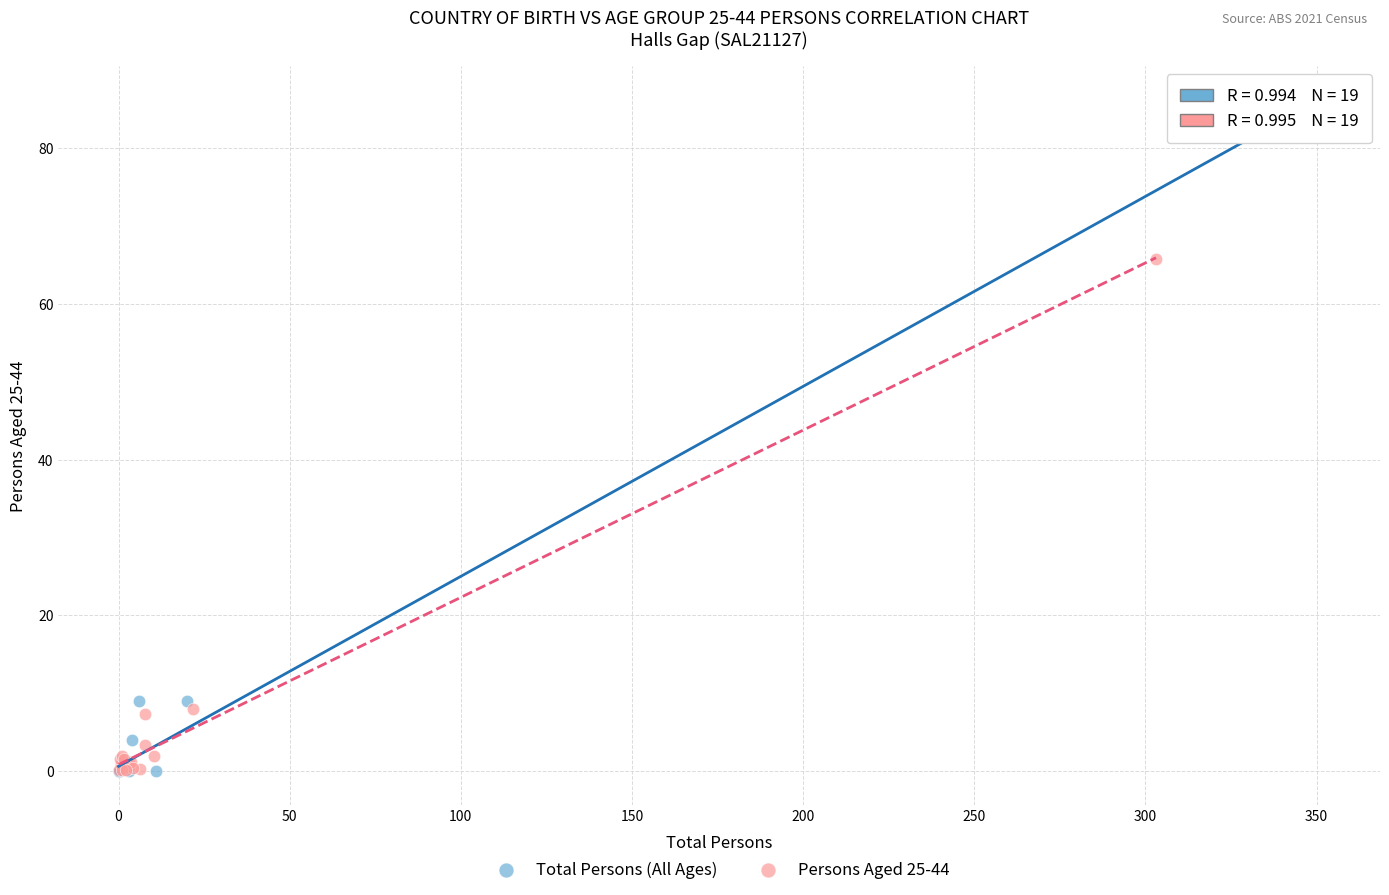

Which series reaches the maximum Y coordinate?

Total Persons (All Ages)